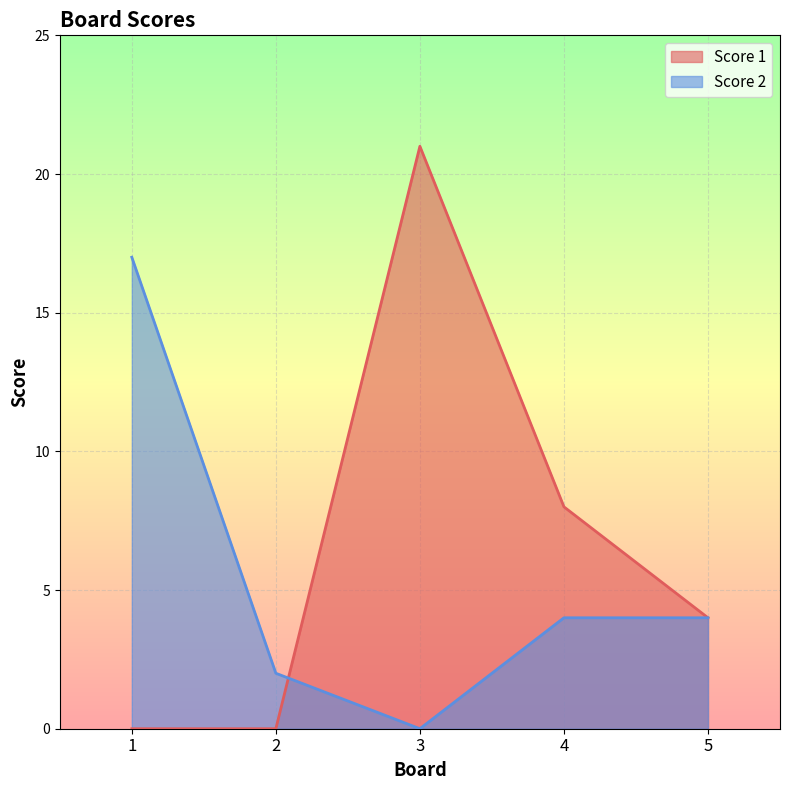

At which category does the chart reach its peak across all series?

3